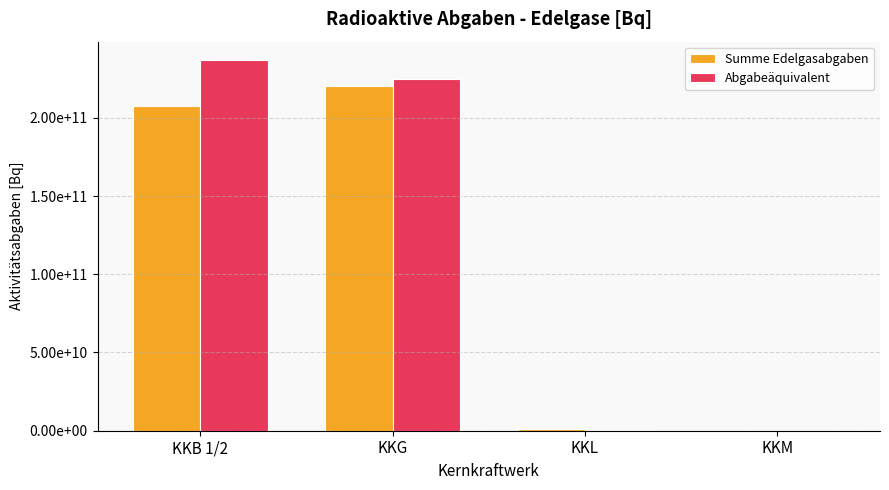

The value of Summe Edelgasabgaben at KKG is 373789093168.5. True or false?

False